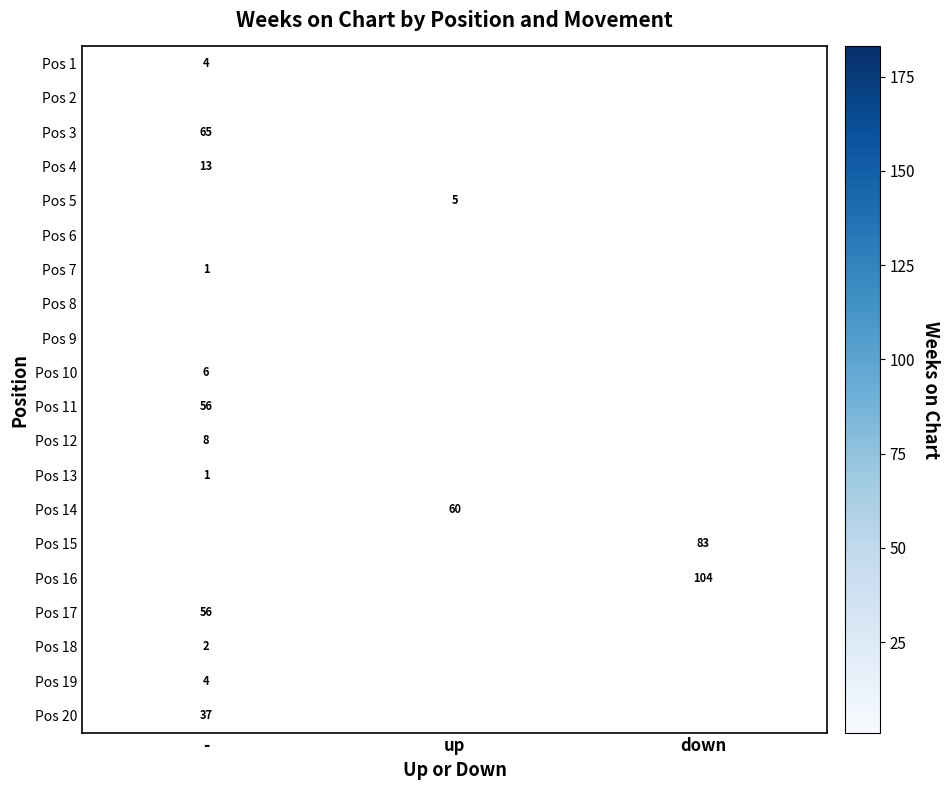

True or false: Pos 17 has a value of 56 at -.

True